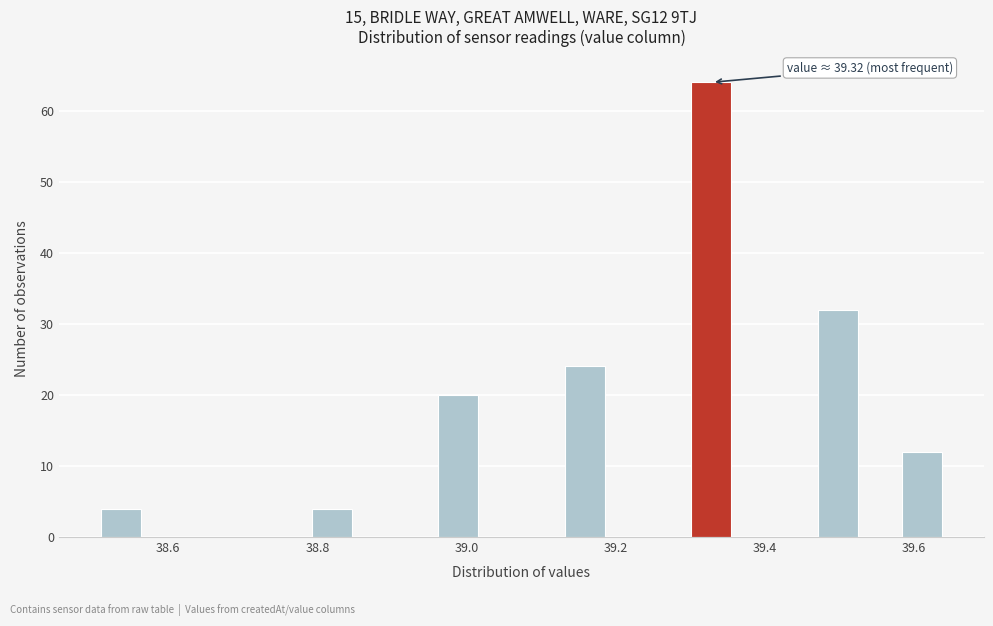

Read against the x-axis, roughly where is the centre of the tallest bar?

39.32